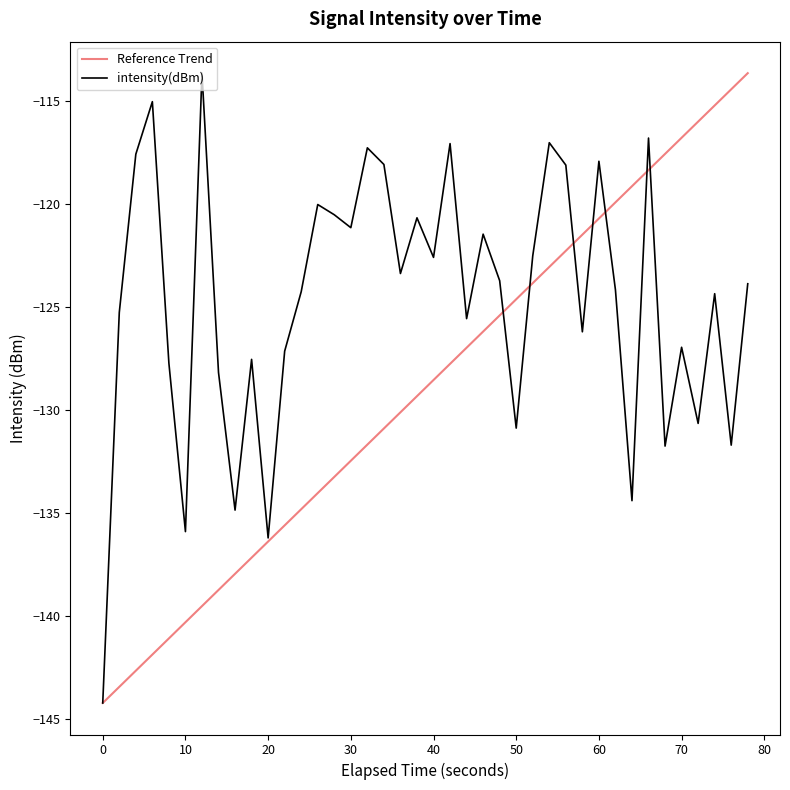

The intensity(dBm) series shows -187.5 at 50. True or false?

False